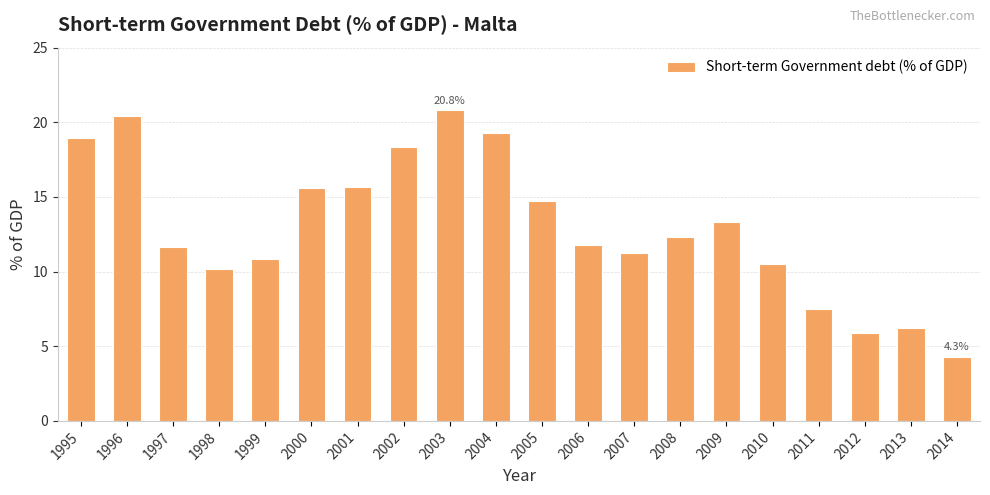

At which label does the data first exceed 12?

1995